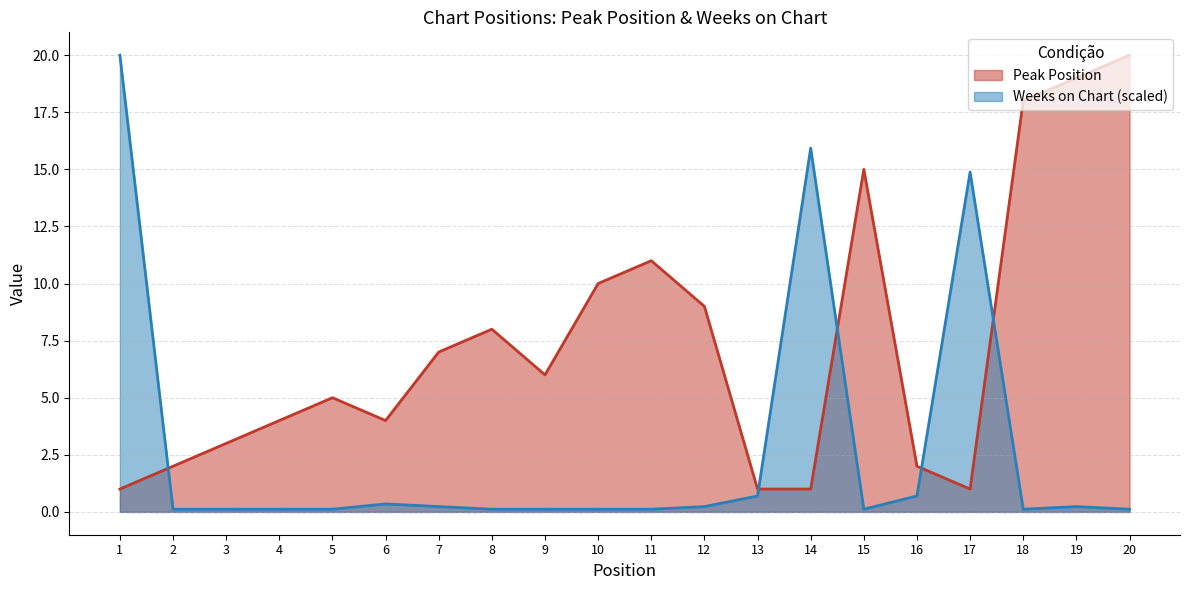

At how many categories does at least one series exceed 18?

3